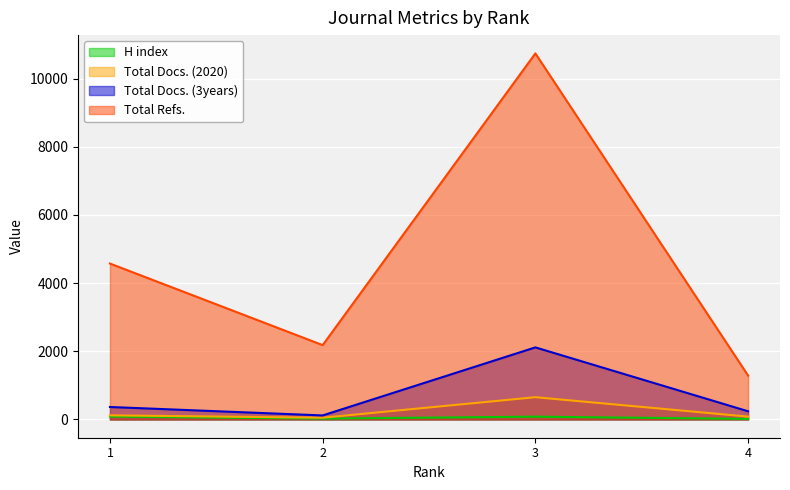

True or false: Total Refs. has a value of 7268 at 3.

False